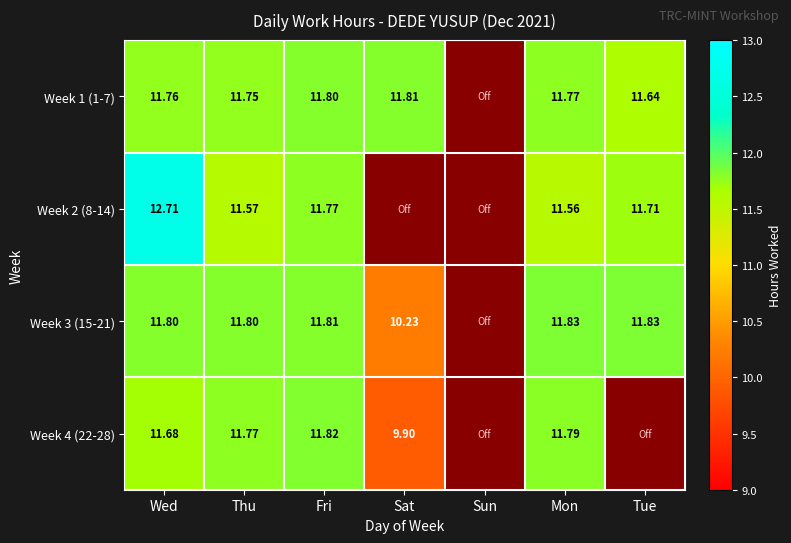

At how many categories does at least one series exceed 11?

6